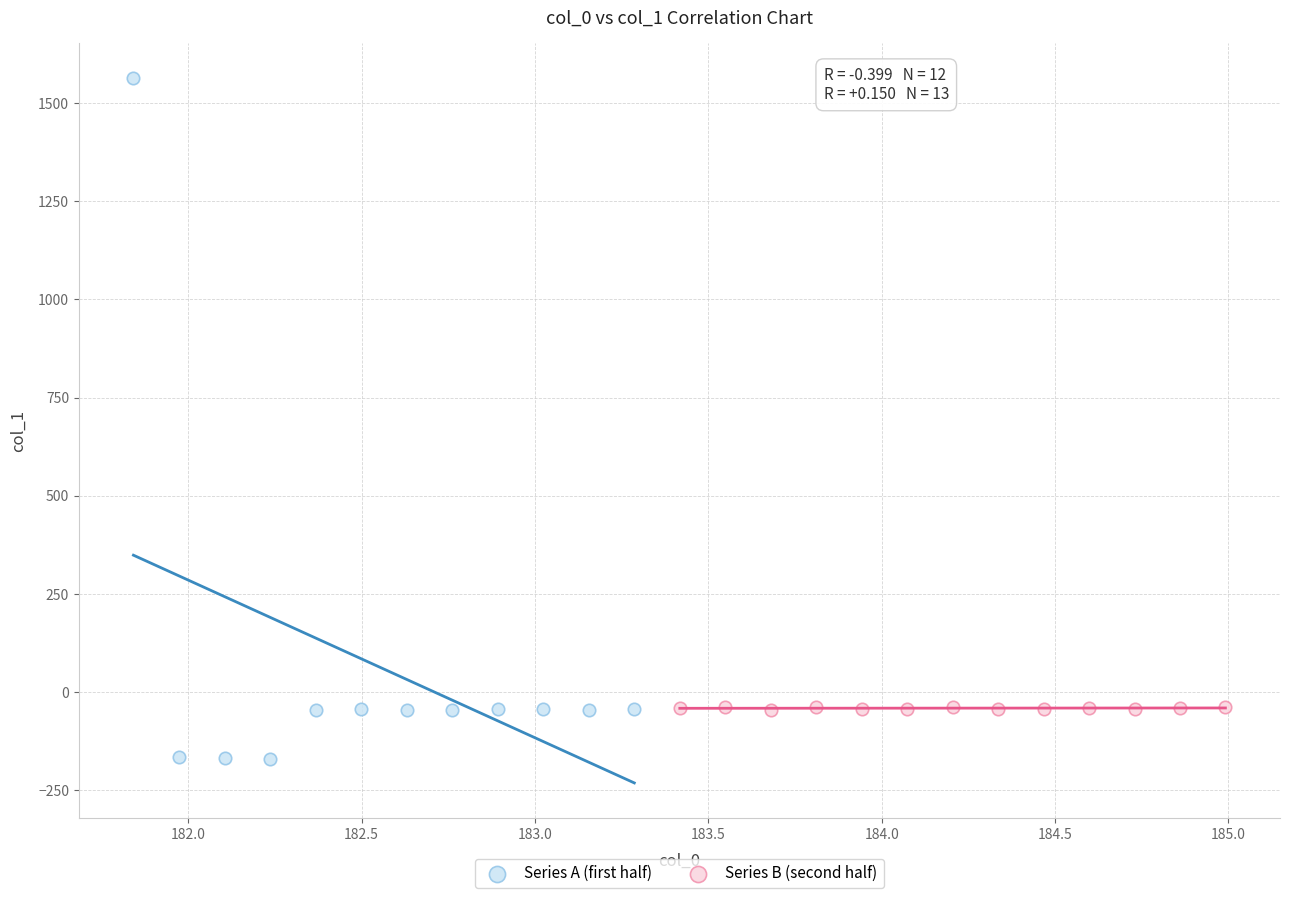

Which series has the widest spread of Y values?

Series A (first half)